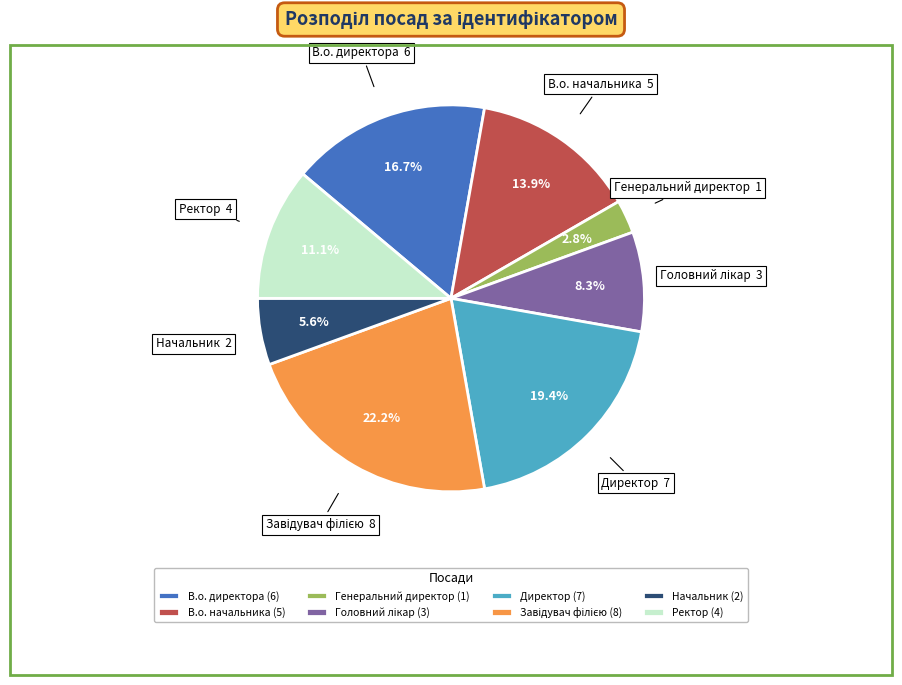

Is there a majority slice in this chart?

No